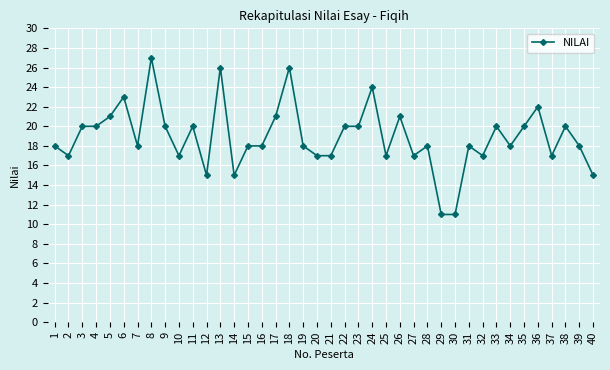

What is the minimum value shown in the chart?

11